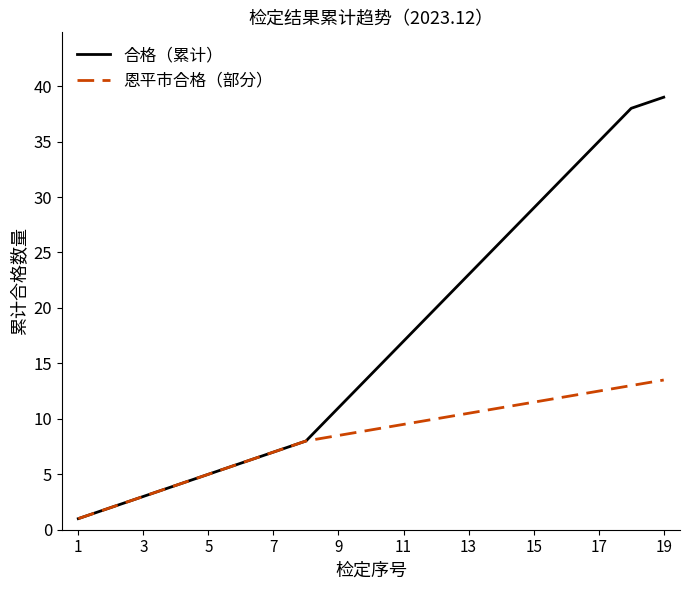

Which series has the widest spread of values?

合格（累计）